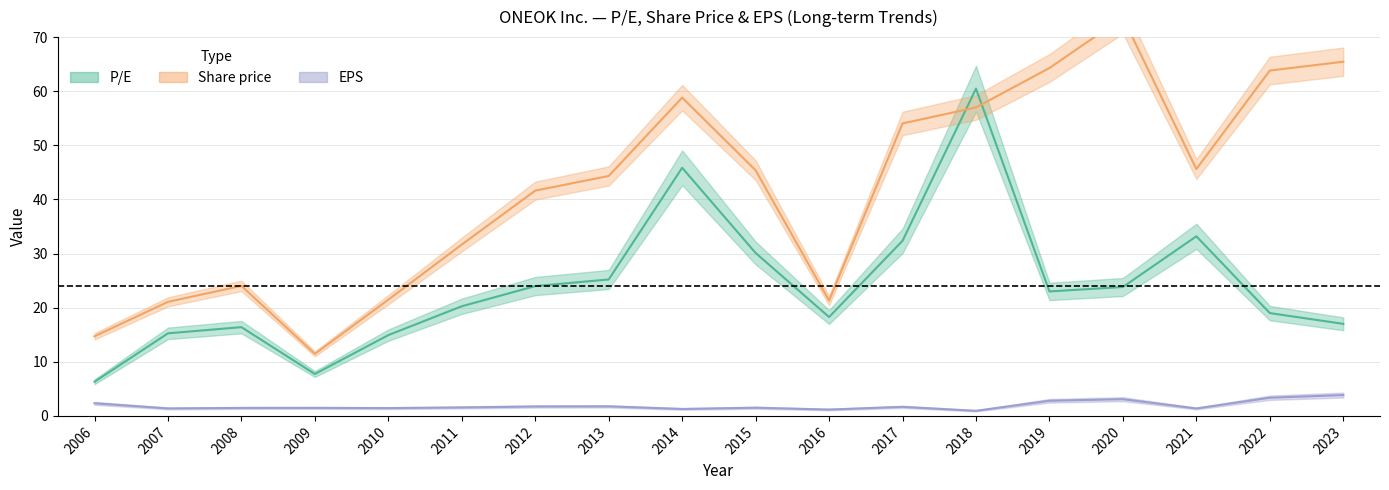

How many lines are shown in the chart?

3